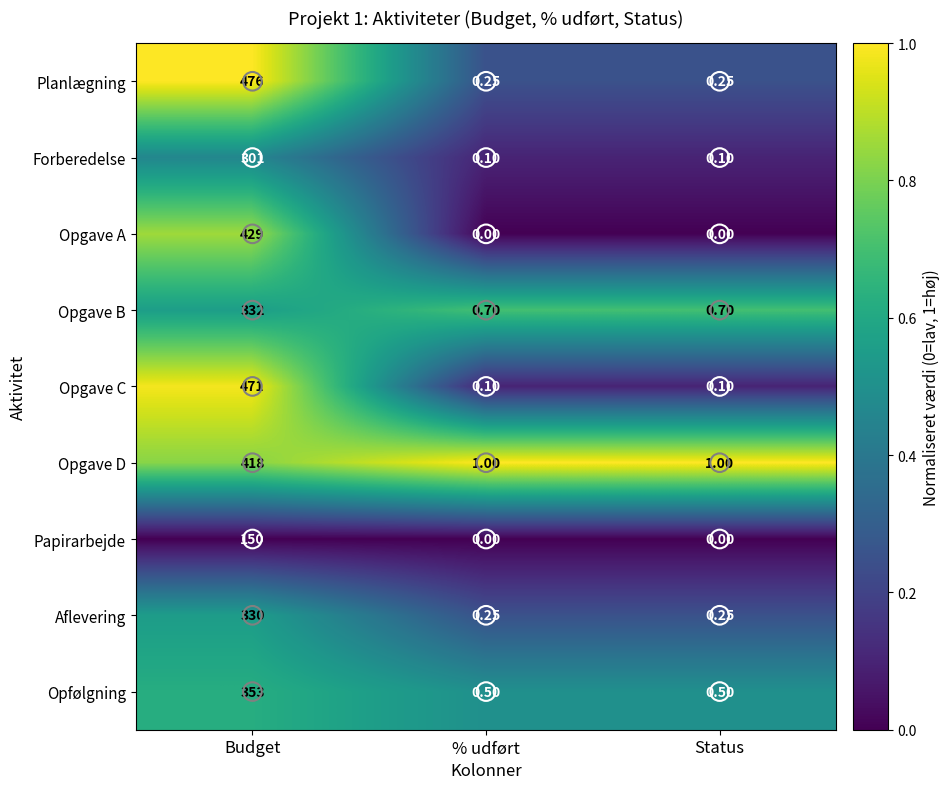

What is the difference between the highest and lowest values at Budget?

326.0